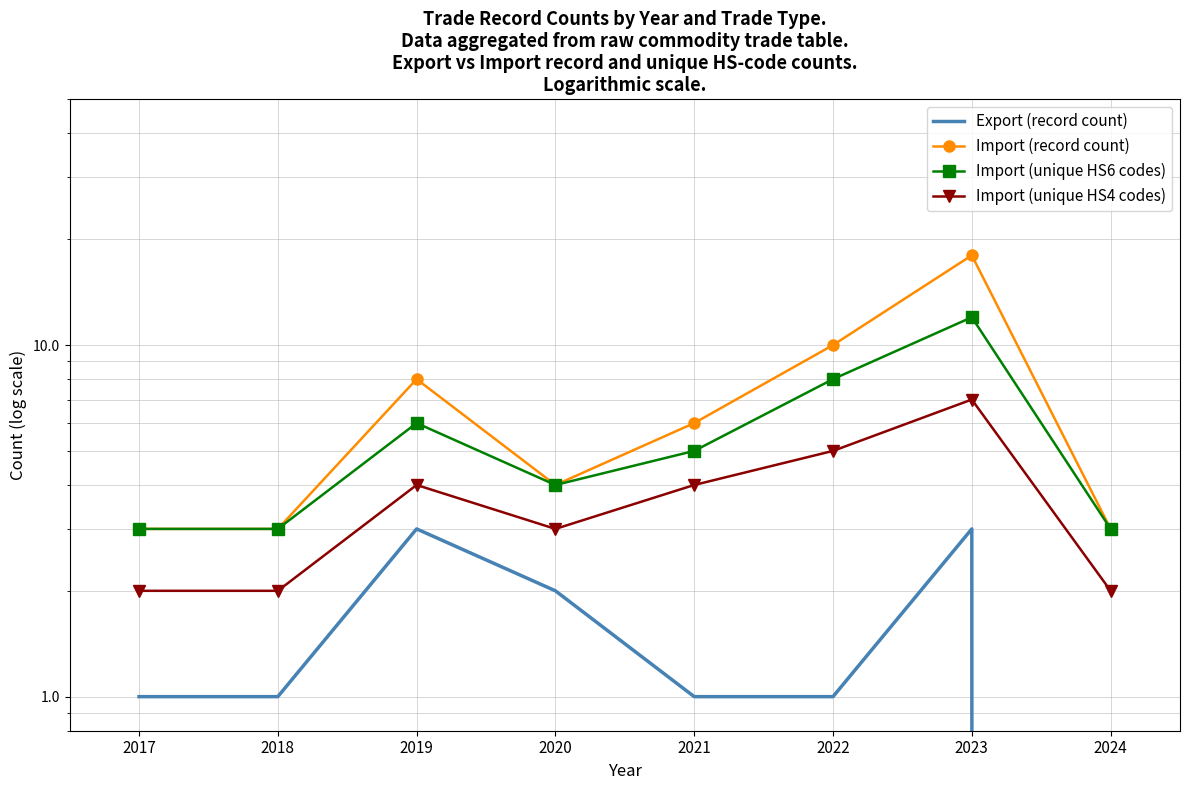

What is the value of the Import (unique HS6 codes) point at the 5th from the left?

5